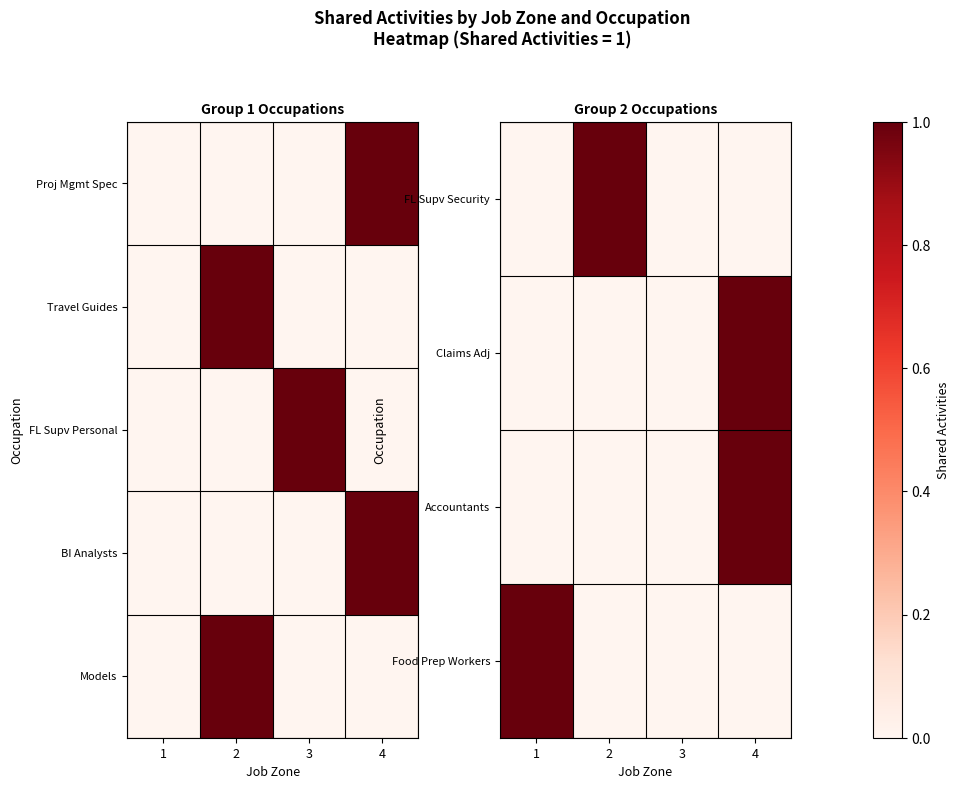

The Claims Adj series shows 0 at 3. True or false?

True